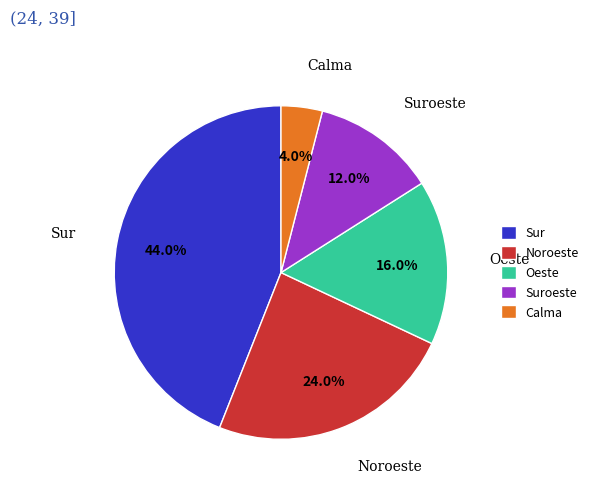

To the nearest percent, what percentage of the pie is Calma?

4%